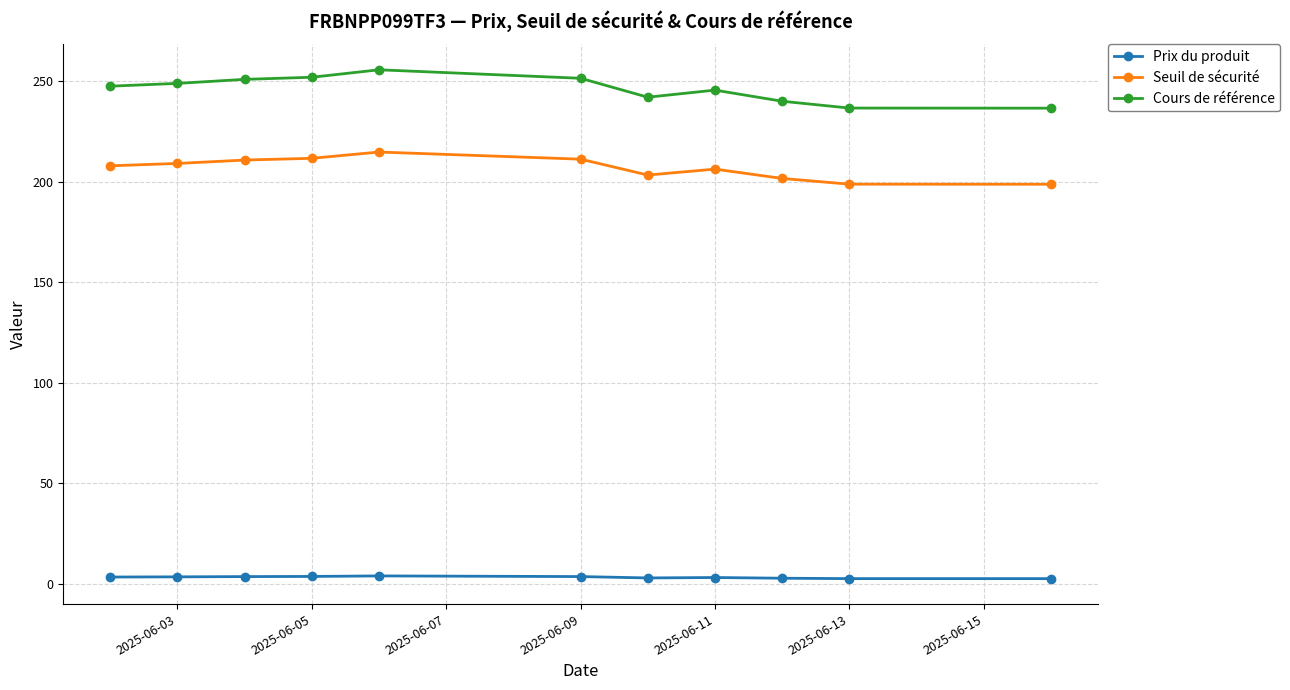

How many categories are shown in the chart?

11